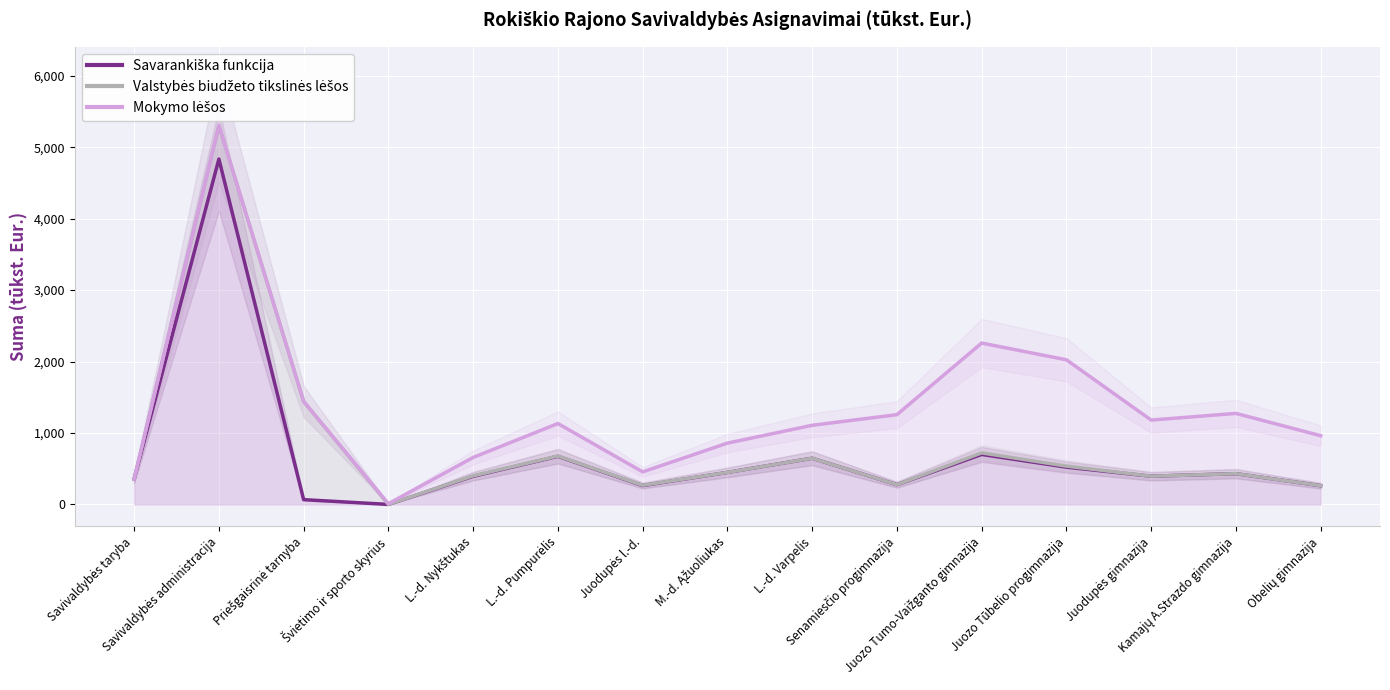

At which category does Valstybės biudžeto tikslinės lėšos reach its first local peak?

Savivaldybės administracija